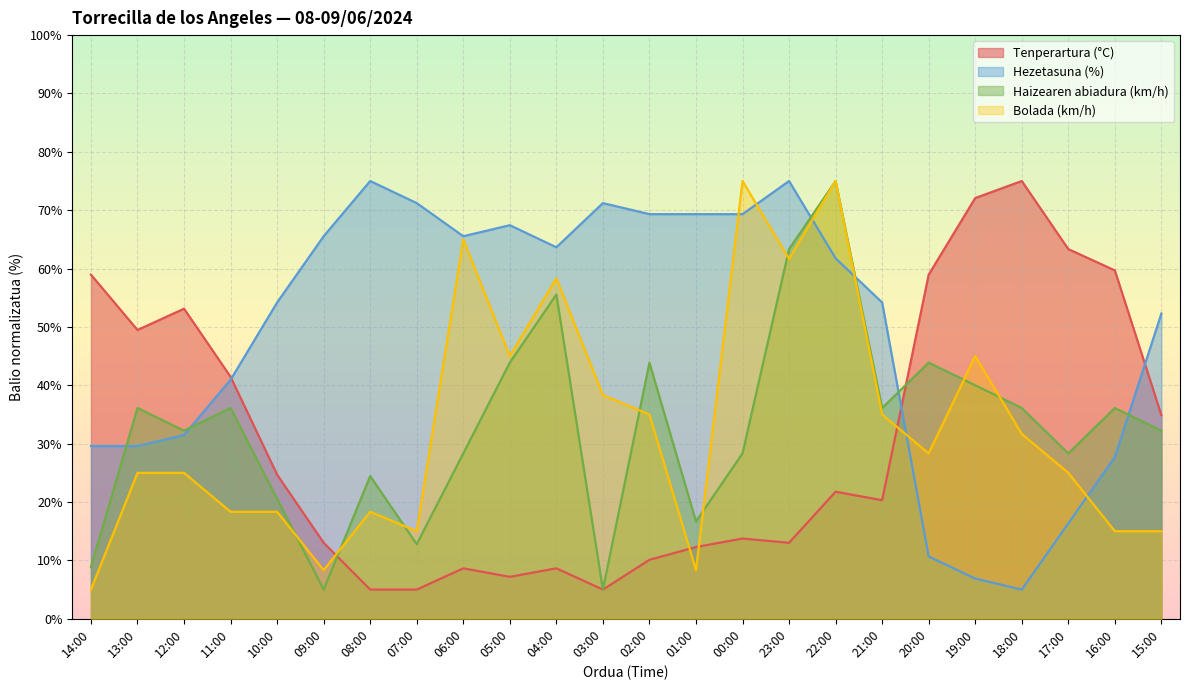

Does the chart display data point markers on the line(s)?

No